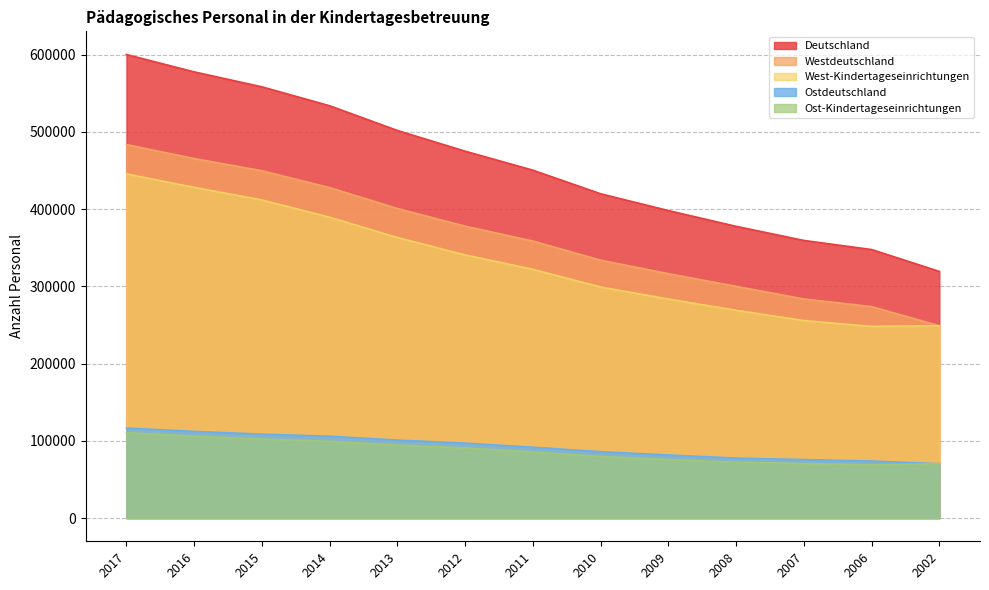

True or false: Westdeutschland has more than 1 points higher than both neighbors.

False